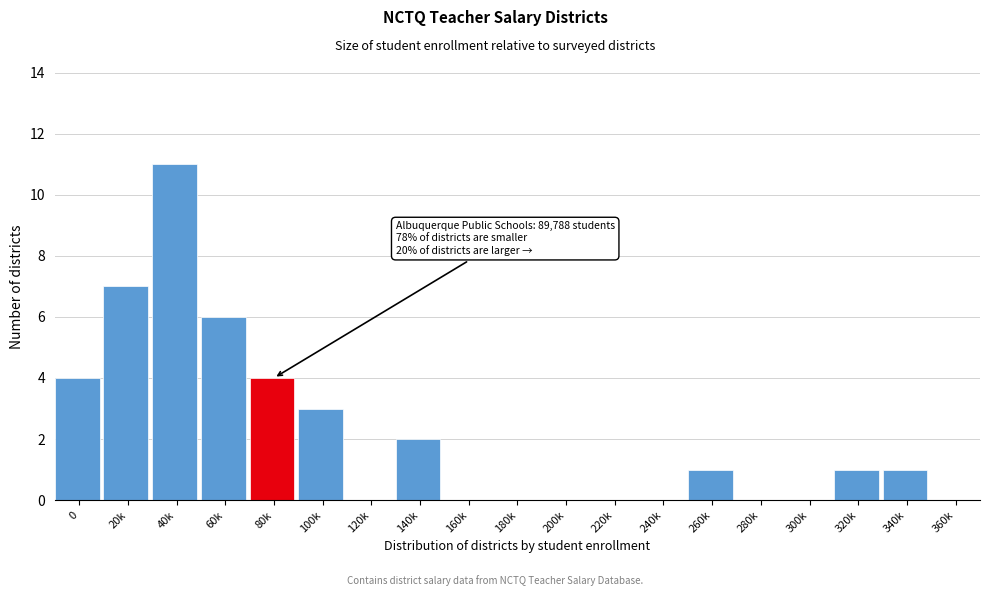

Reading left to right, list all the values displayed in this chart.

0=4	20k=7	40k=11	60k=6	80k=4	100k=3	120k=0	140k=2	160k=0	180k=0	200k=0	220k=0	240k=0	260k=1	280k=0	300k=0	320k=1	340k=1	360k=0